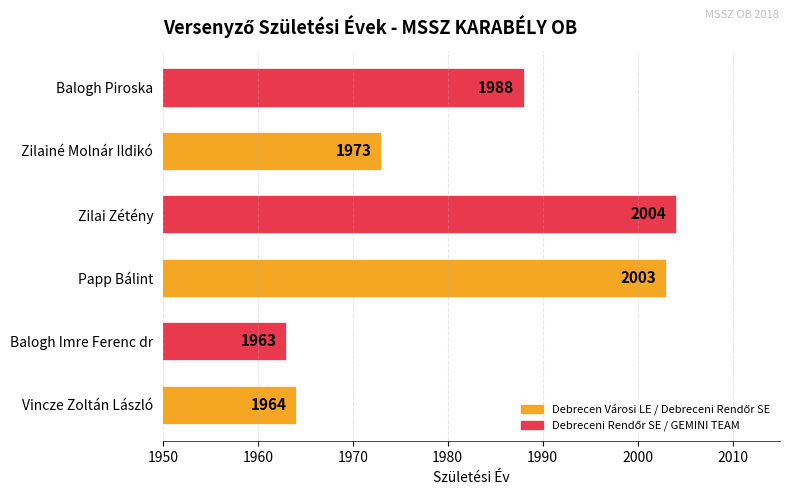

Does the chart contain any negative values?

No